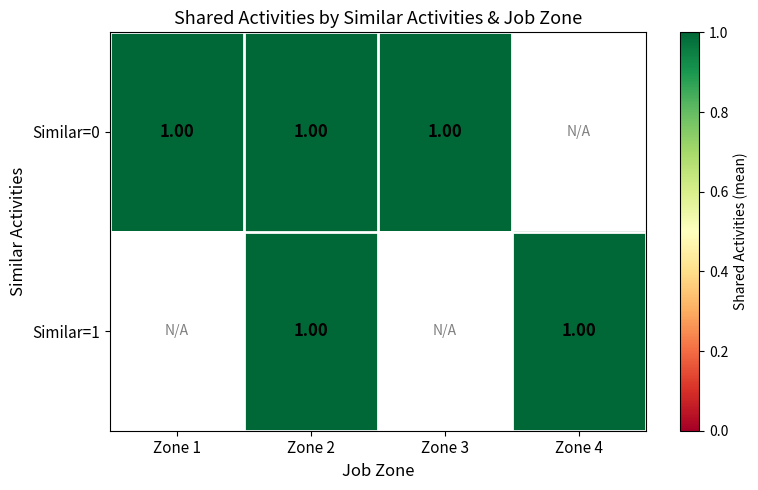

Between 1 and 4, which is larger?

1